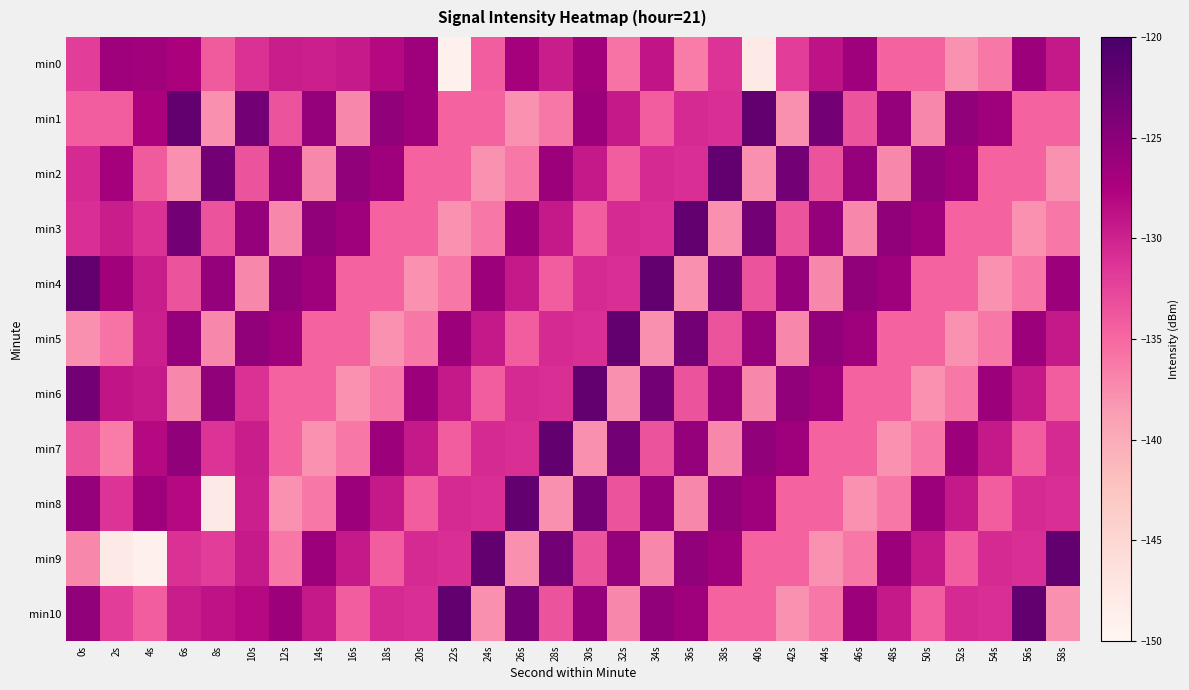

Rank the series by their maximum value, from highest to lowest.

min1, min2, min3, min4, min5, min6, min7, min8, min9, min10, min0